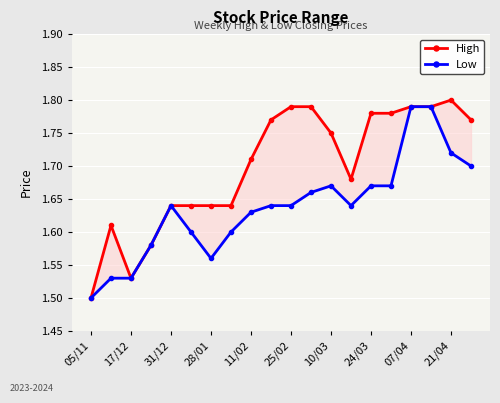

Rank the series by their maximum value, from highest to lowest.

High, Low